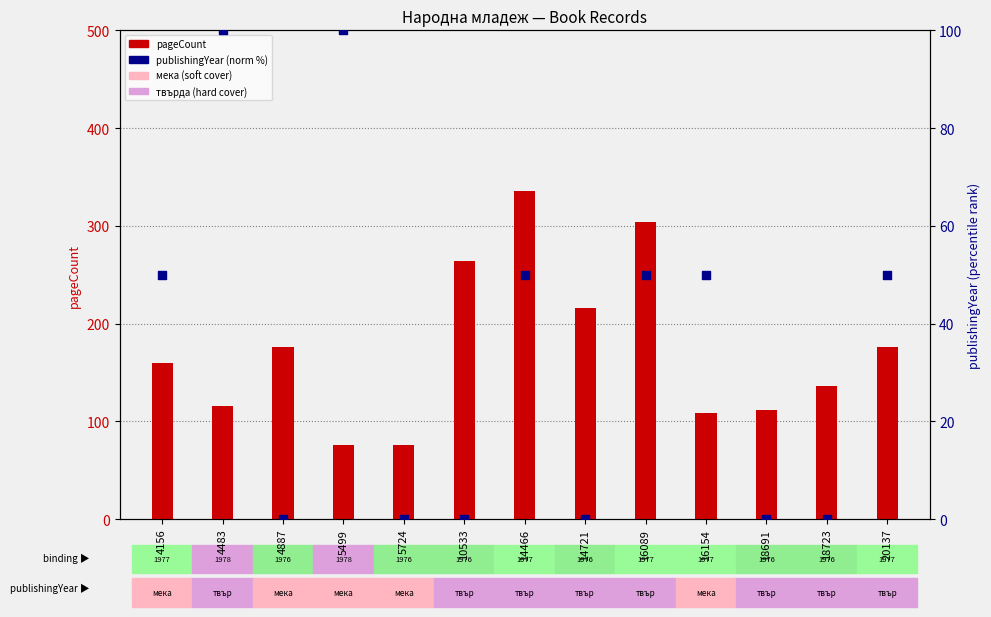

What are all the series names shown in the legend?

pageCount, publishingYear (norm)